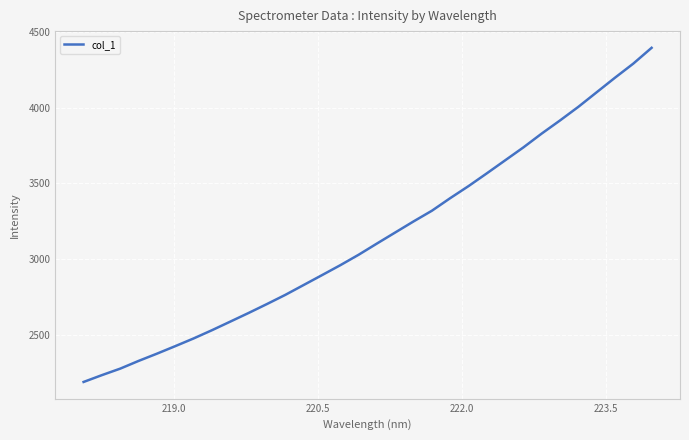

What is the difference between the maximum and minimum values?

2200.8